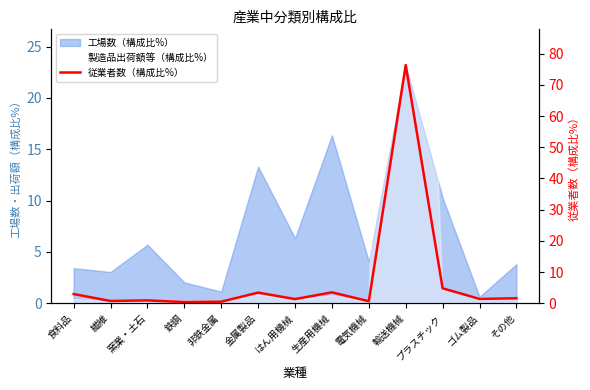

At which category does the data reach its first local valley?

繊維